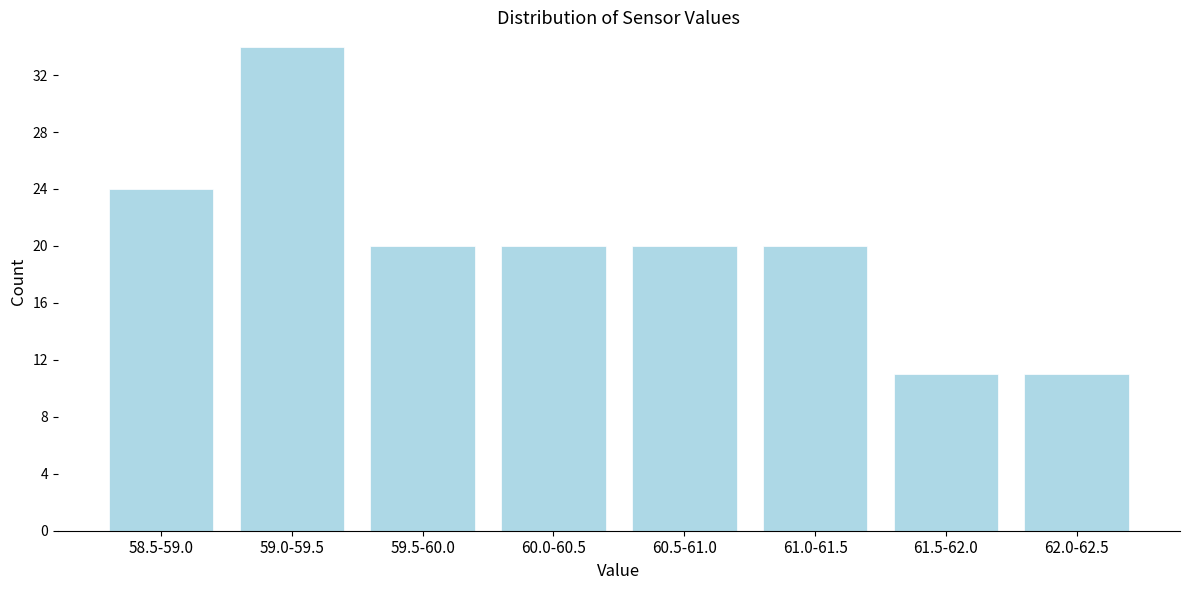

Reading left to right, what are all the values shown in this chart?

24	34	20	20	20	20	11	11